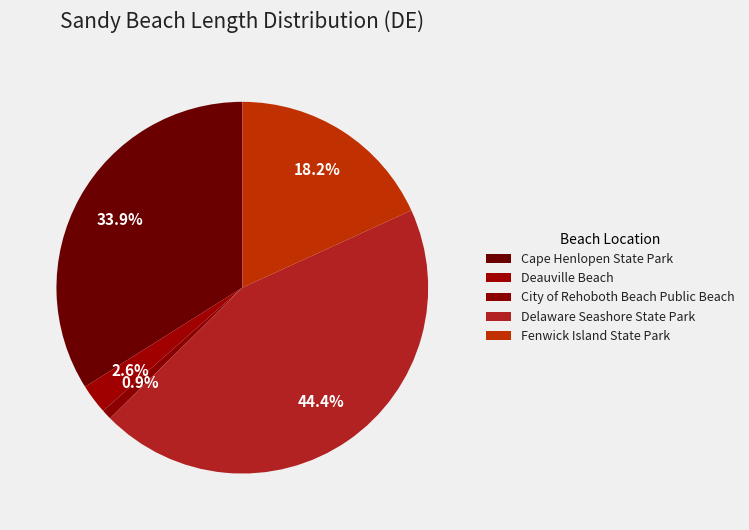

Rank the categories by value from lowest to highest.

City of Rehoboth Beach Public Beach, Deauville Beach, Fenwick Island State Park, Cape Henlopen State Park, Delaware Seashore State Park